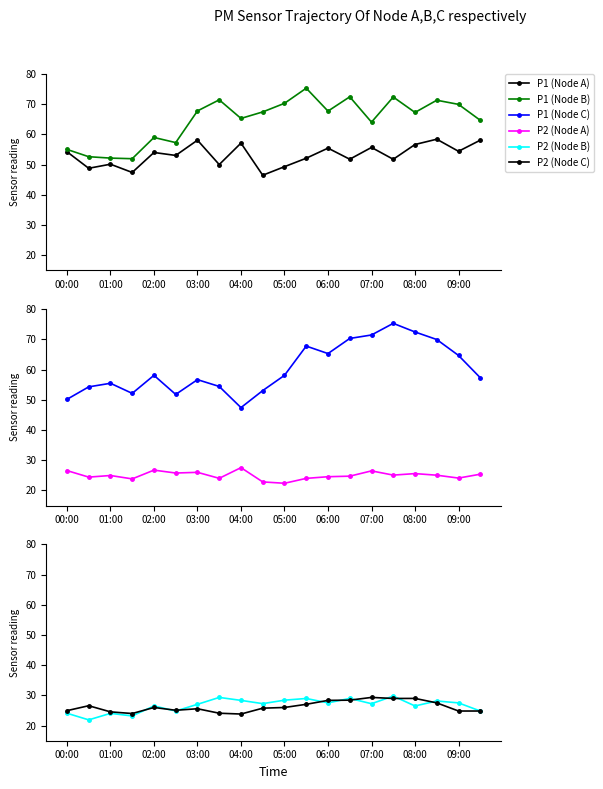

True or false: P1 (Node A) has more than 1 points higher than both neighbors.

True